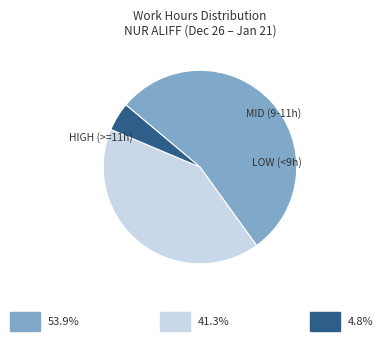

Is there a majority slice in this chart?

Yes